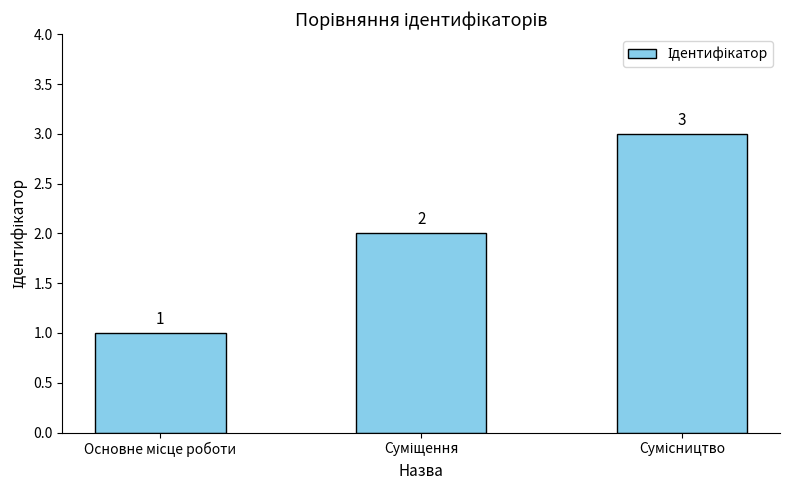

What is the value of the 2nd bar from the left?

2